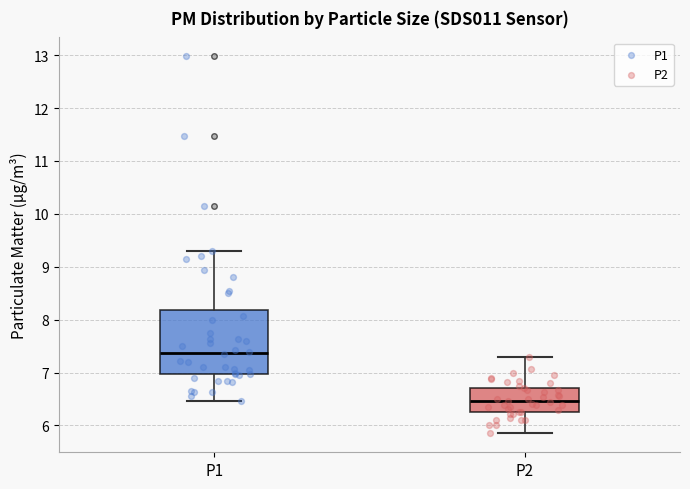

Where does the median line of the box for P2 sit on the y-axis? The values are not printed on the chart, so give them approximately, as read against the axis.

6.5